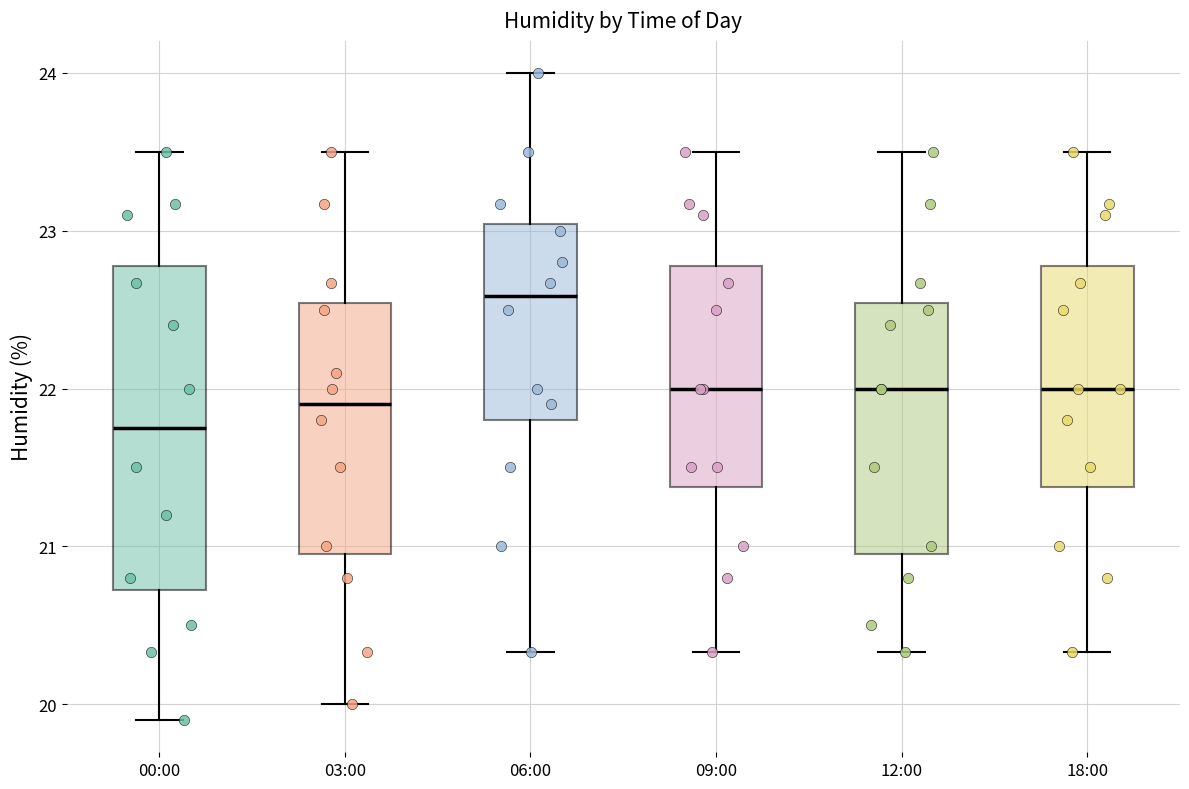

Which box has the lowest median line?

00:00